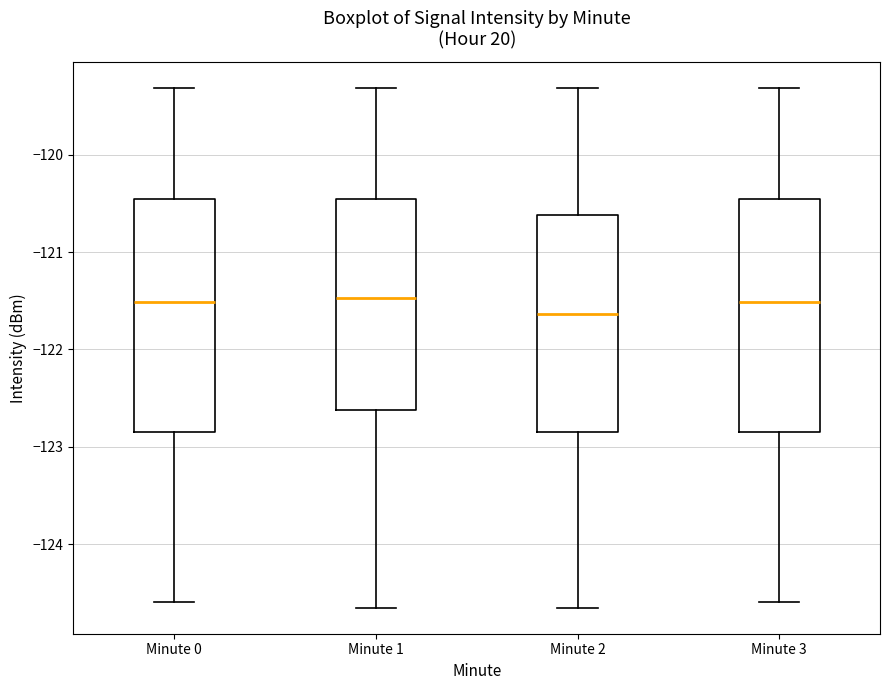

Reading left to right, transcribe this box plot: for each box, give where its median line is, the range the box spans, and where its two whiskers end, as read against the y-axis. The values are not printed on the chart, so give them approximately, as read against the axis.

Minute 0: median -121.5, box -122.9 to -120.5, whiskers -124.6 to -119.3
Minute 1: median -121.5, box -122.6 to -120.5, whiskers -124.7 to -119.3
Minute 2: median -121.6, box -122.9 to -120.6, whiskers -124.7 to -119.3
Minute 3: median -121.5, box -122.9 to -120.5, whiskers -124.6 to -119.3